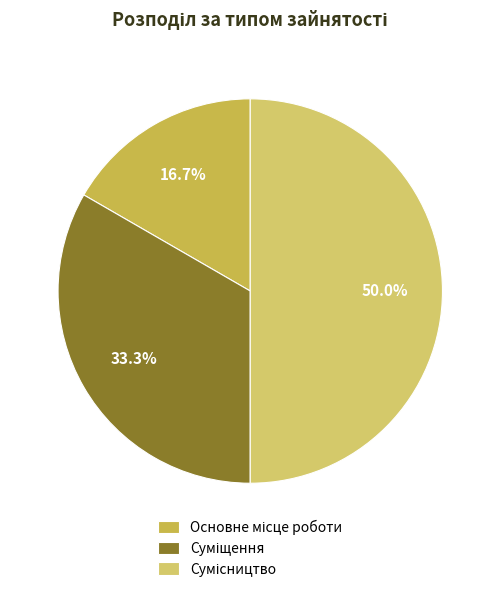

Count the number of slices in the pie.

3